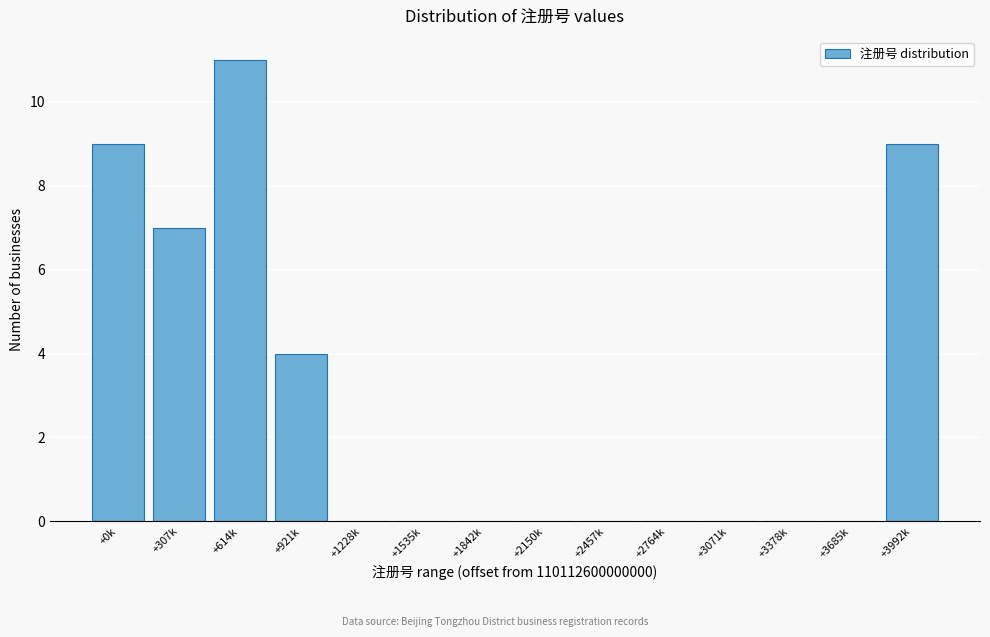

Reading left to right, list all the values displayed in this chart.

+0k=9	+307k=7	+614k=11	+921k=4	+1228k=0	+1535k=0	+1842k=0	+2150k=0	+2457k=0	+2764k=0	+3071k=0	+3378k=0	+3685k=0	+3992k=9